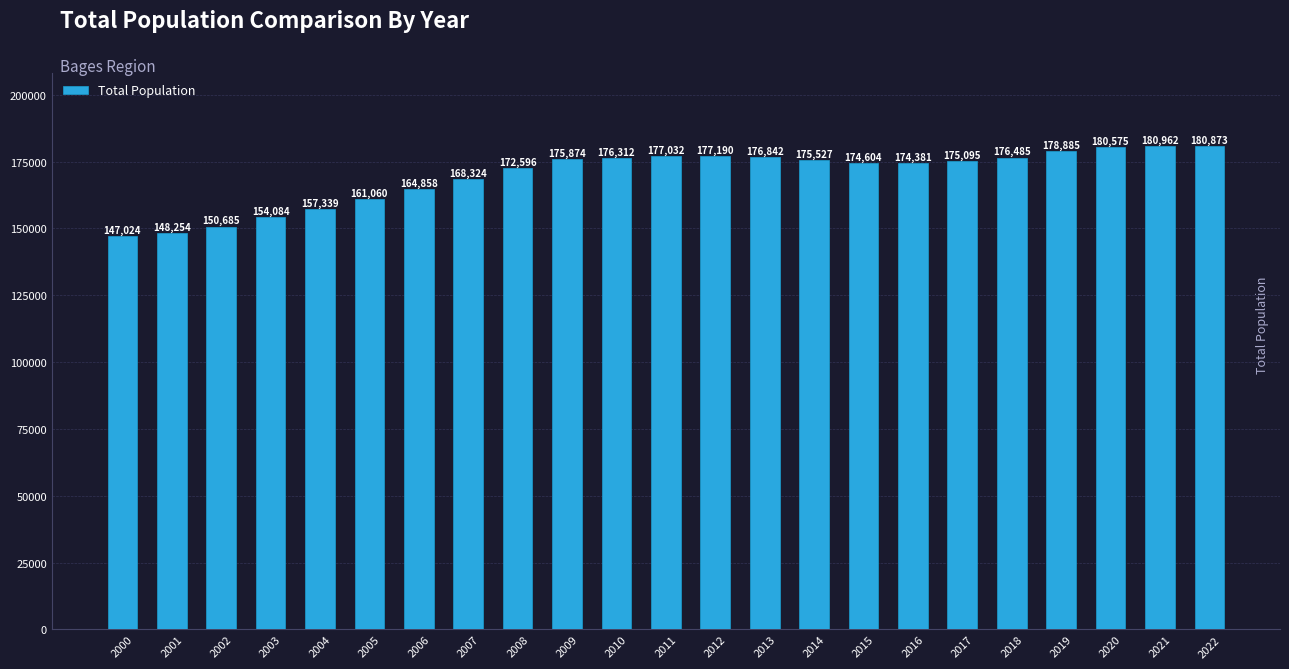

Which has a higher value, 2018 or 2022?

2022